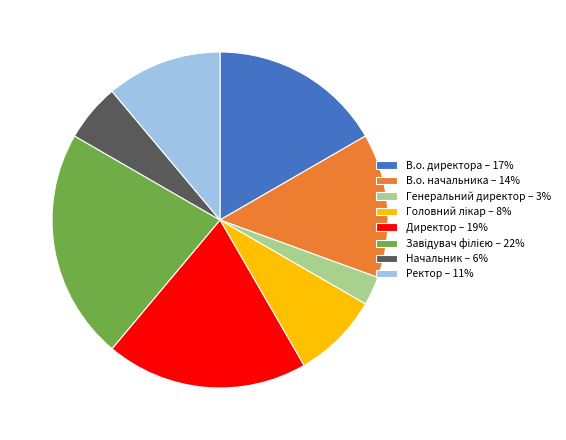

Approximately how many times larger is the value at В.о. начальника – 14% compared to В.о. директора – 17%?

0.8